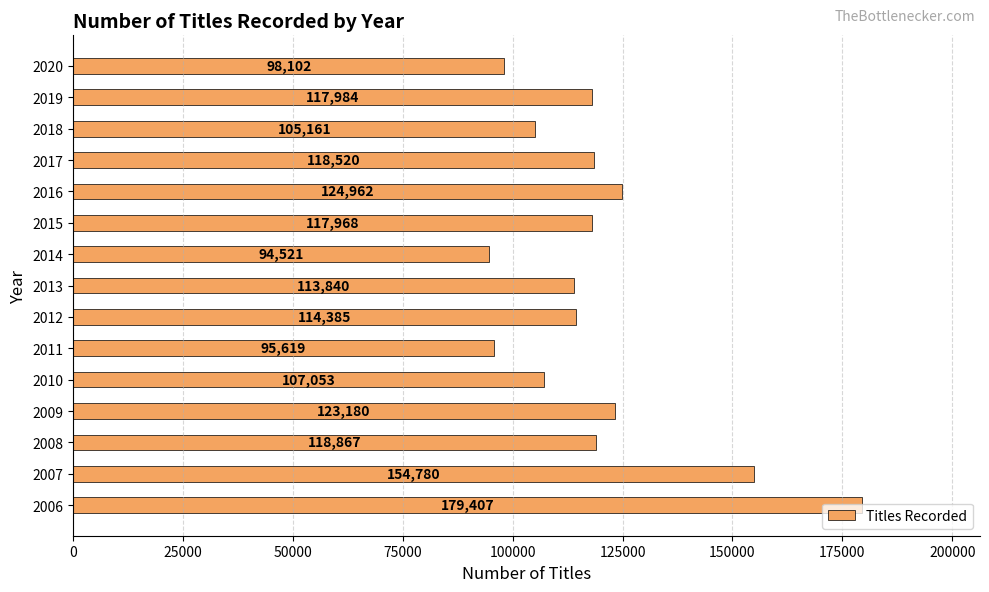

What is the average value?

118957